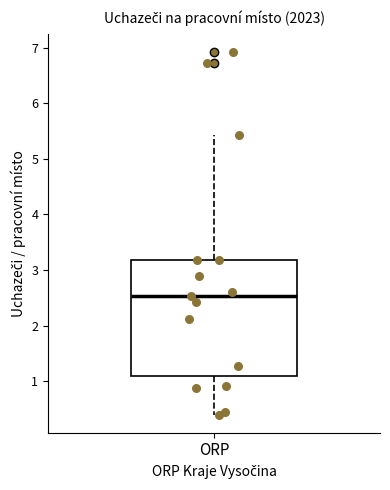

Read this box plot against the y-axis: the position of the median line, the range covered by the box, and the ends of both whiskers. The values are not printed on the chart, so give them approximately, as read against the axis.

median 2.5, box 1.1 to 3.2, whiskers 0.4 to 5.4